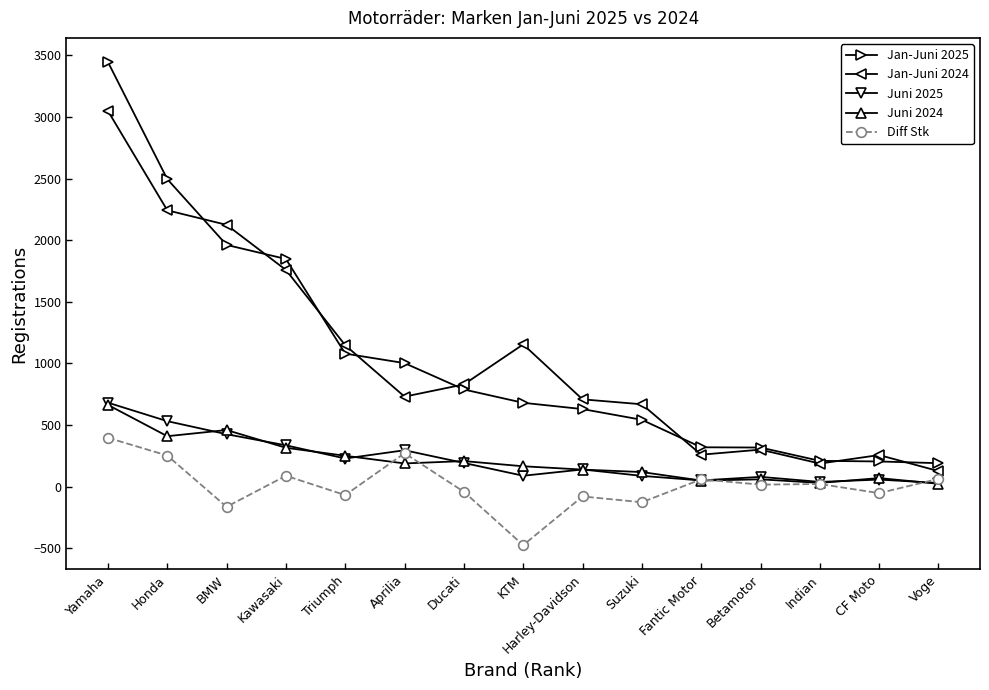

What is the total value across all series at KTM?

1617